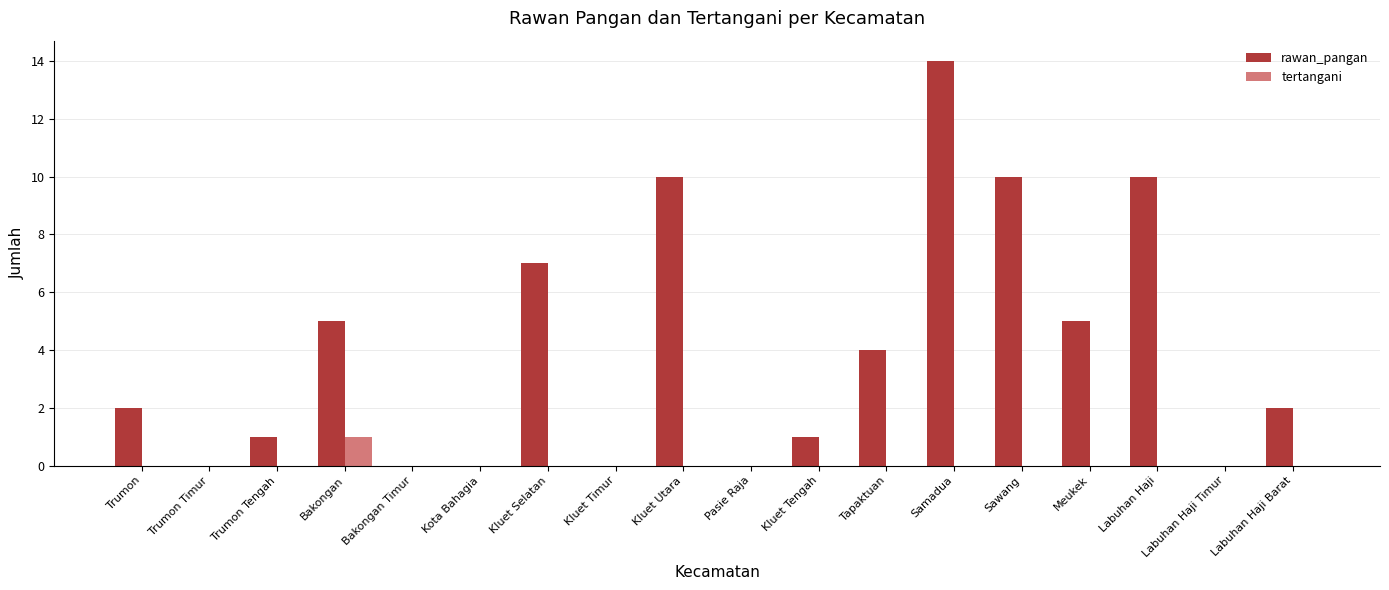

Which series changed the most between Kluet Utara and Samadua?

rawan_pangan